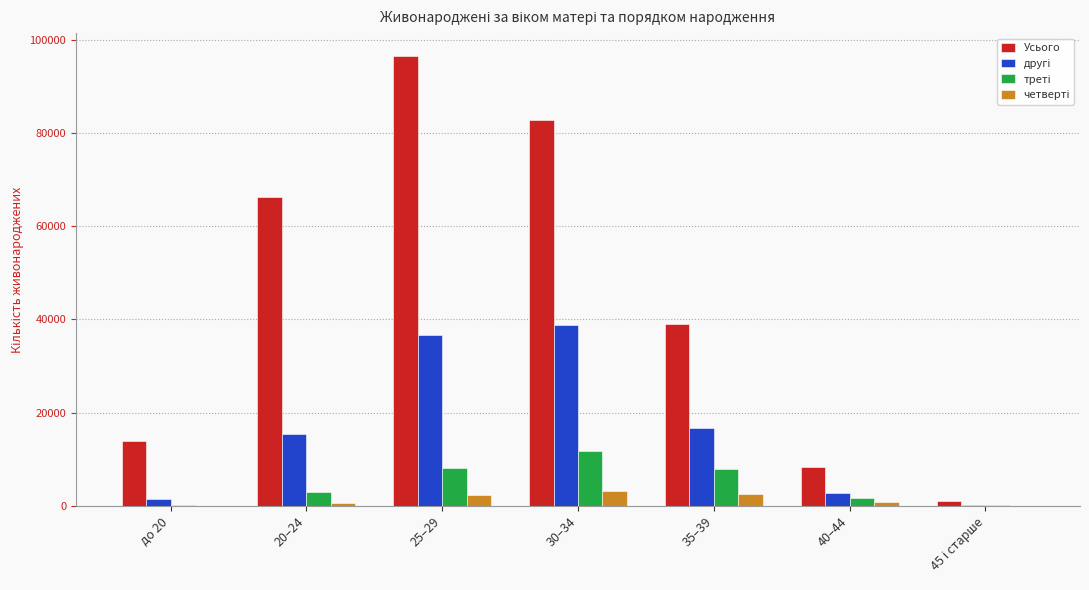

Which category has the highest value across all series?

25–29